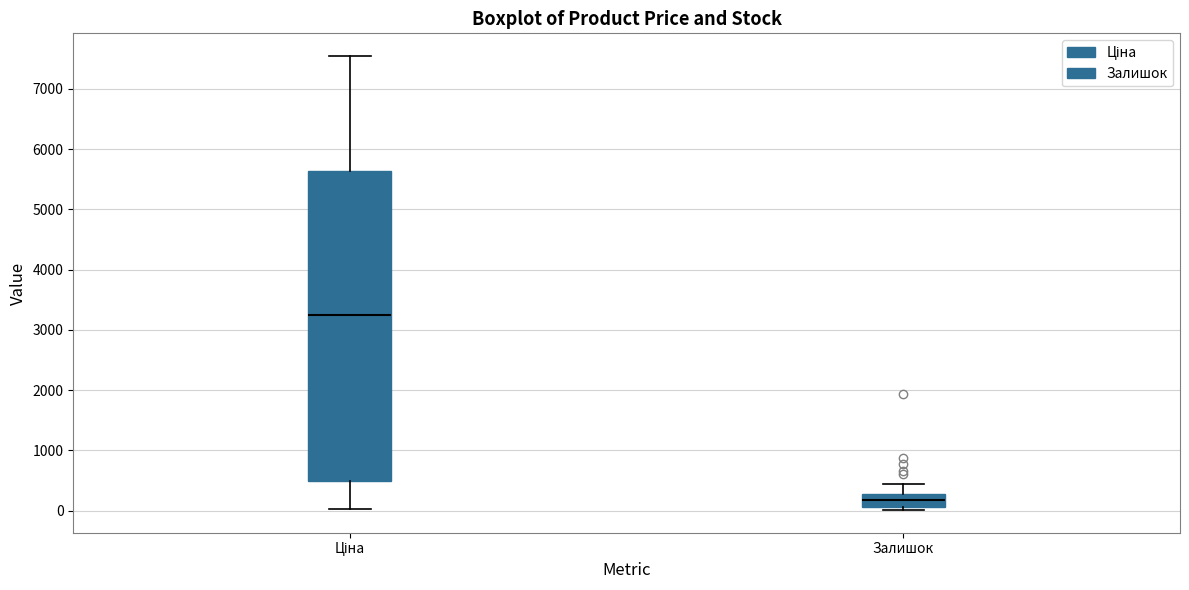

Reading left to right, transcribe this box plot: for each box, give where its median line is, the range the box spans, and where its two whiskers end, as read against the y-axis. The values are not printed on the chart, so give them approximately, as read against the axis.

Ціна: median 3200, box 500 to 5600, whiskers 0 to 7500
Залишок: median 200, box 100 to 300, whiskers 0 to 400